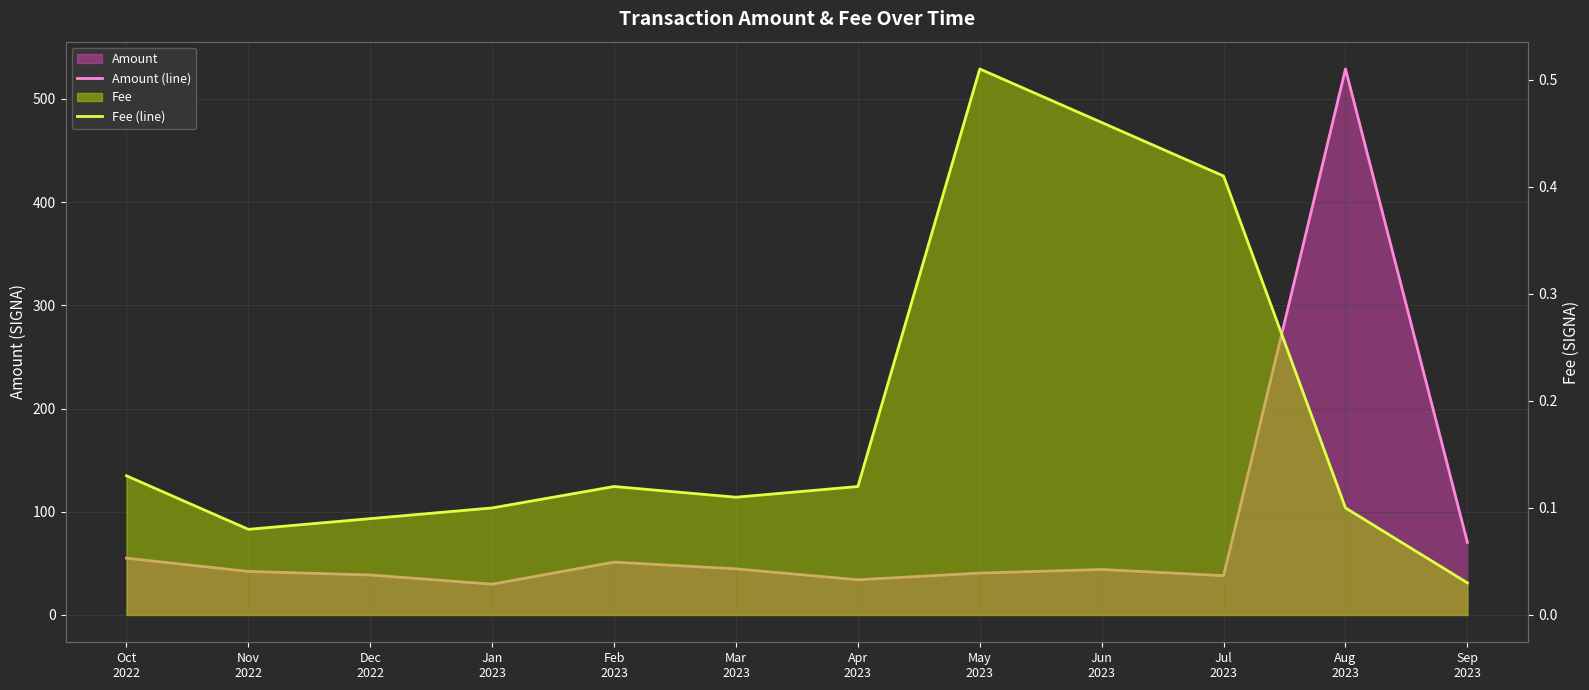

True or false: Fee (line) has more than 0 points higher than both neighbors.

True